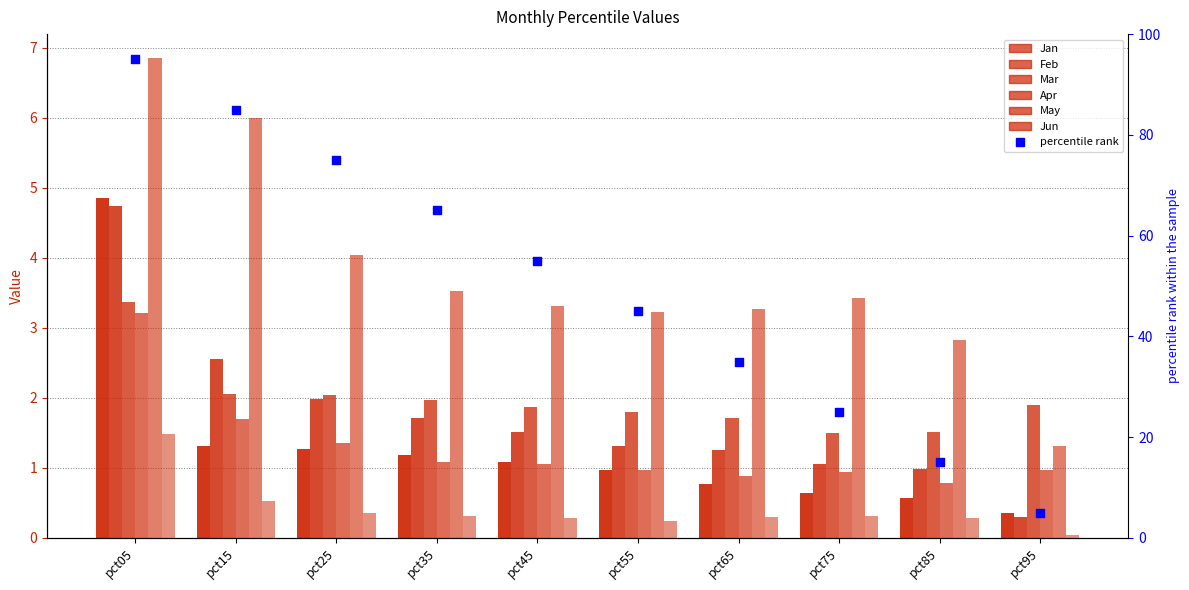

What is the total value across all series at pct55?

8.5